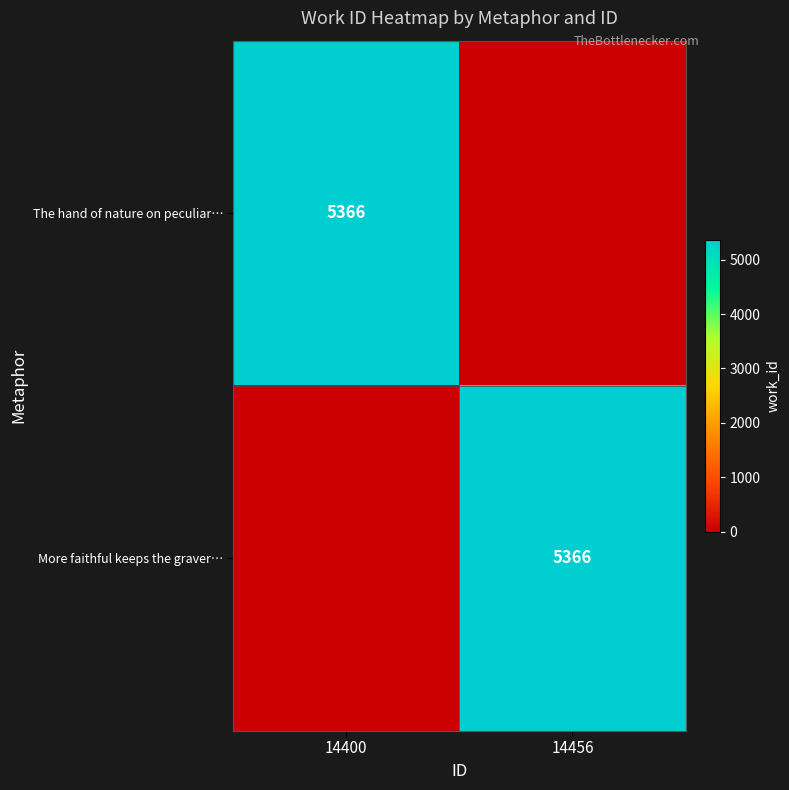

Is it true that The hand of nature on peculiar… equals 5366 at 14400?

True